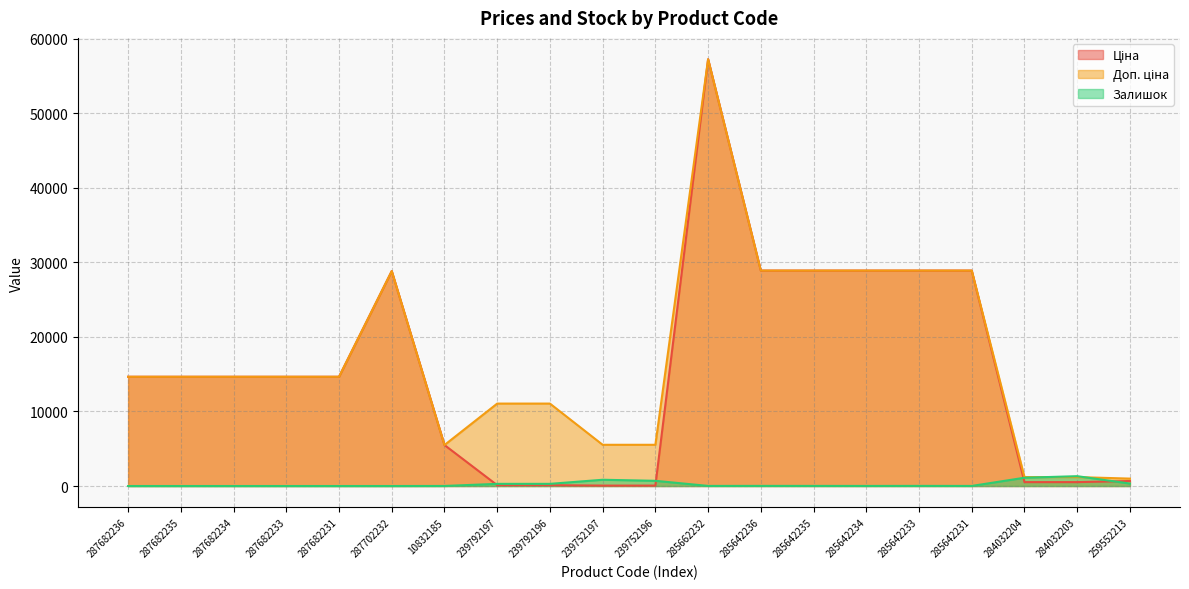

What value does the Ціна series have at 285642235?

28890.3